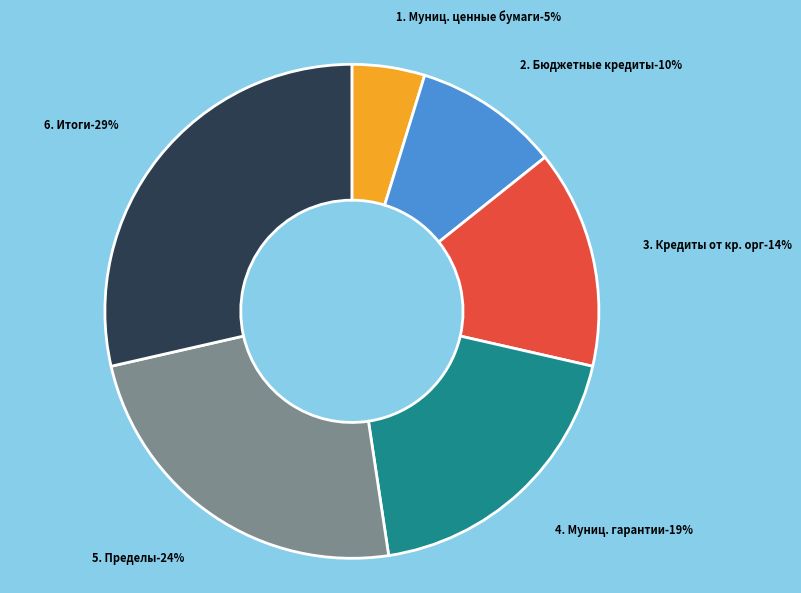

Which slice is the largest?

6. Итоги